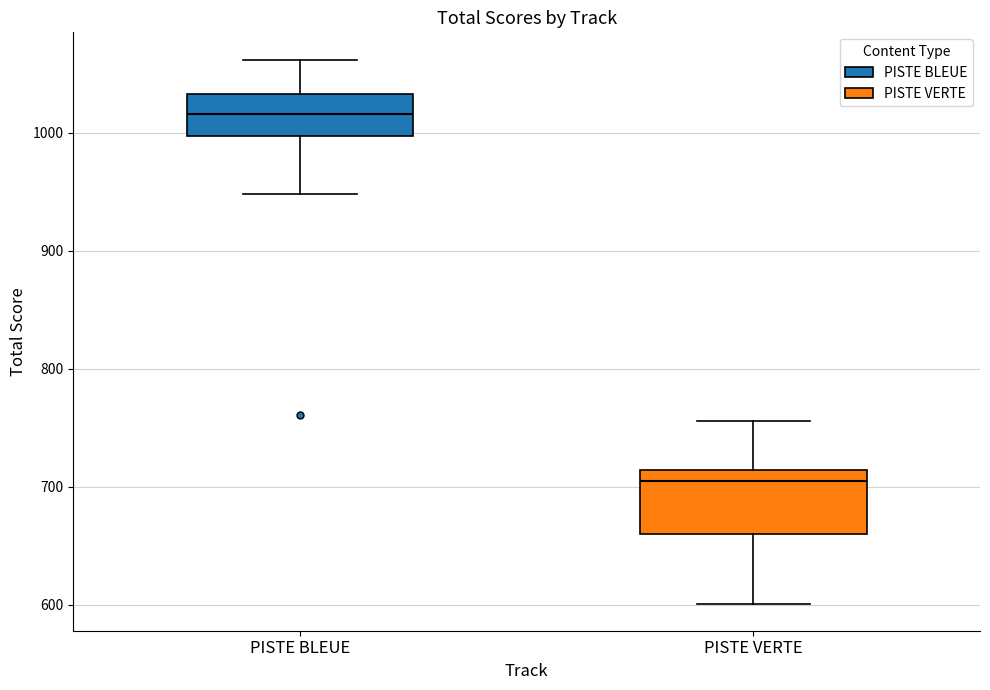

Reading left to right, read every box against the y-axis: the position of its median line, the range the box covers, and the ends of its whiskers. The values are not printed on the chart, so give them approximately, as read against the axis.

PISTE BLEUE: median 1020, box 1000 to 1030, whiskers 950 to 1060
PISTE VERTE: median 710 (just below the box's upper edge), box 660 to 710, whiskers 600 to 760